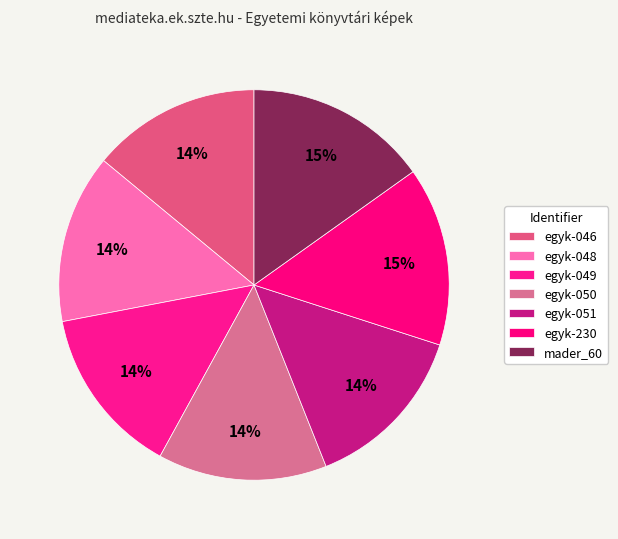

Count the number of slices in the pie.

7